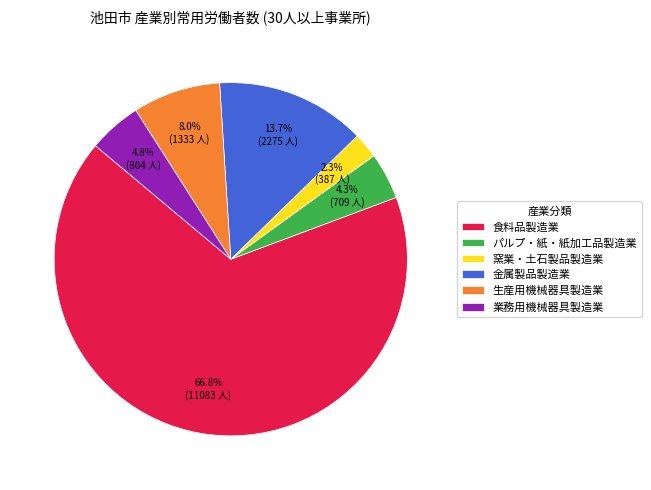

Which slice is the smallest?

窯業・土石製品製造業